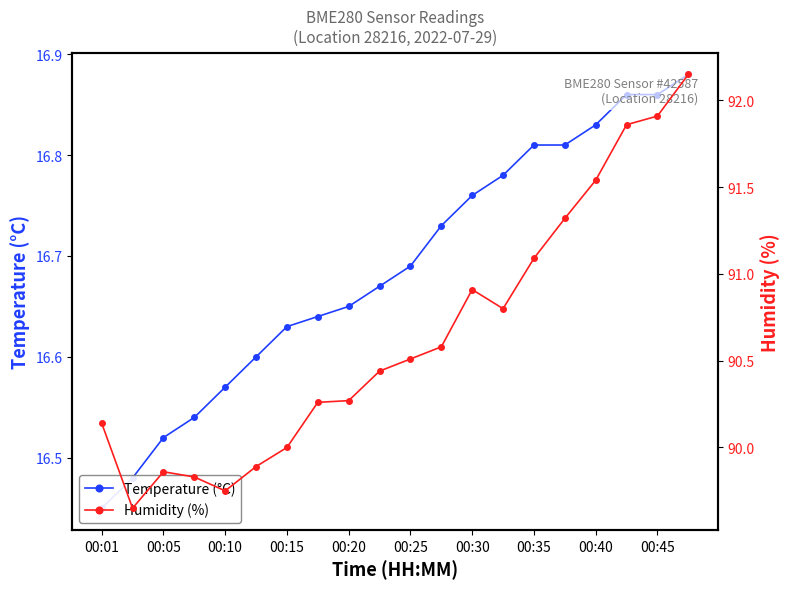

At how many categories does at least one series exceed 90?

14